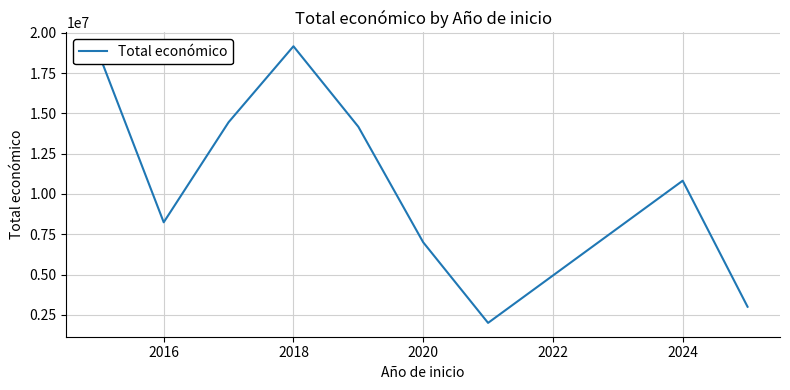

What is the greatest value displayed?

19159469